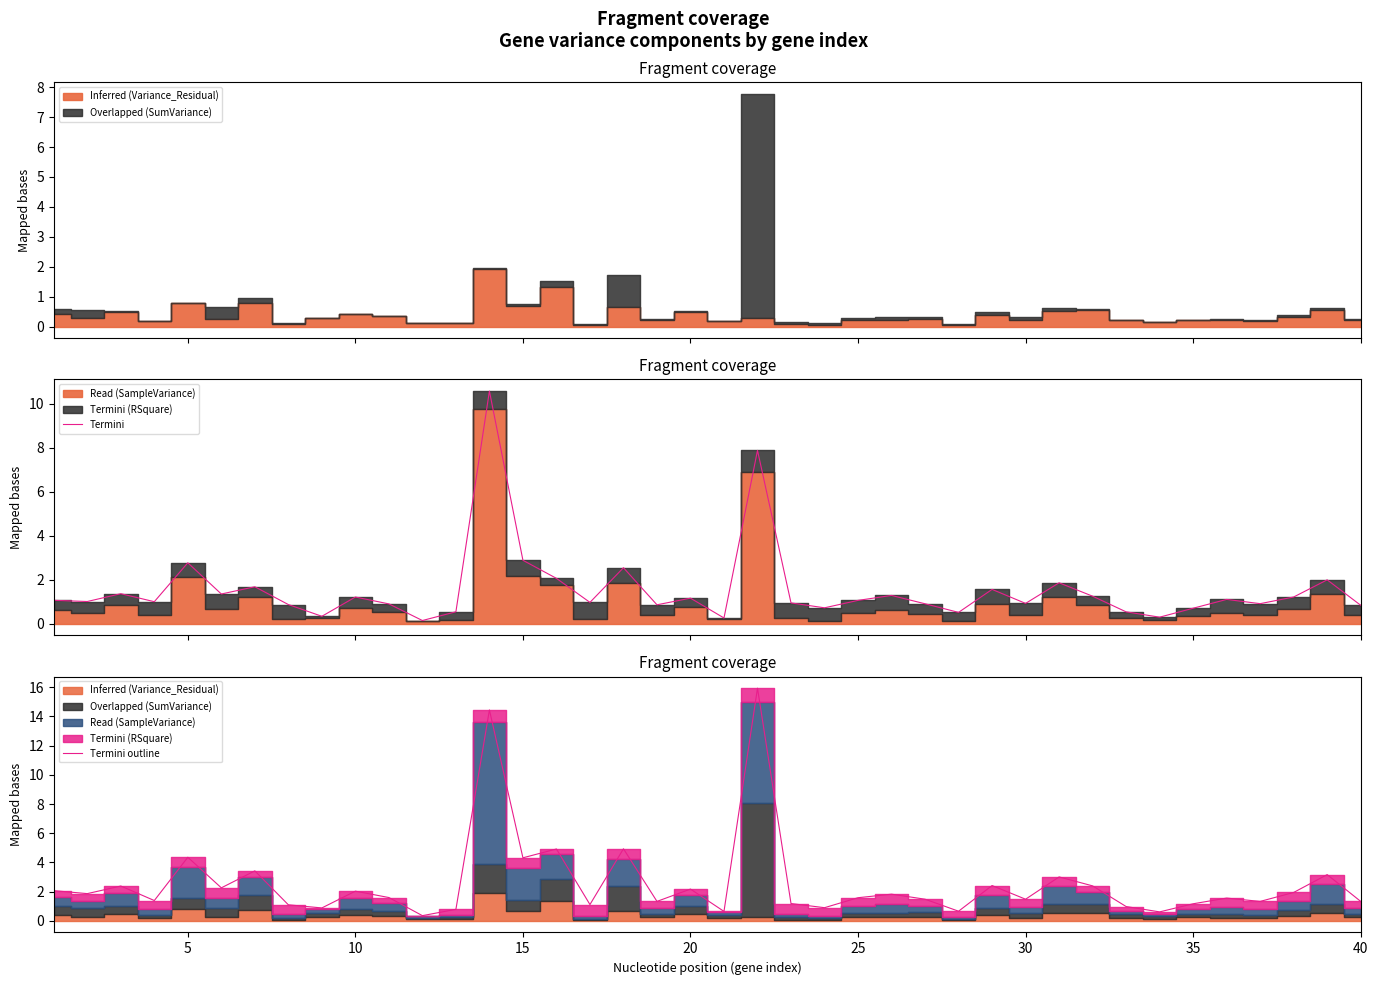

True or false: Termini outline and Termini intersect in this chart.

False